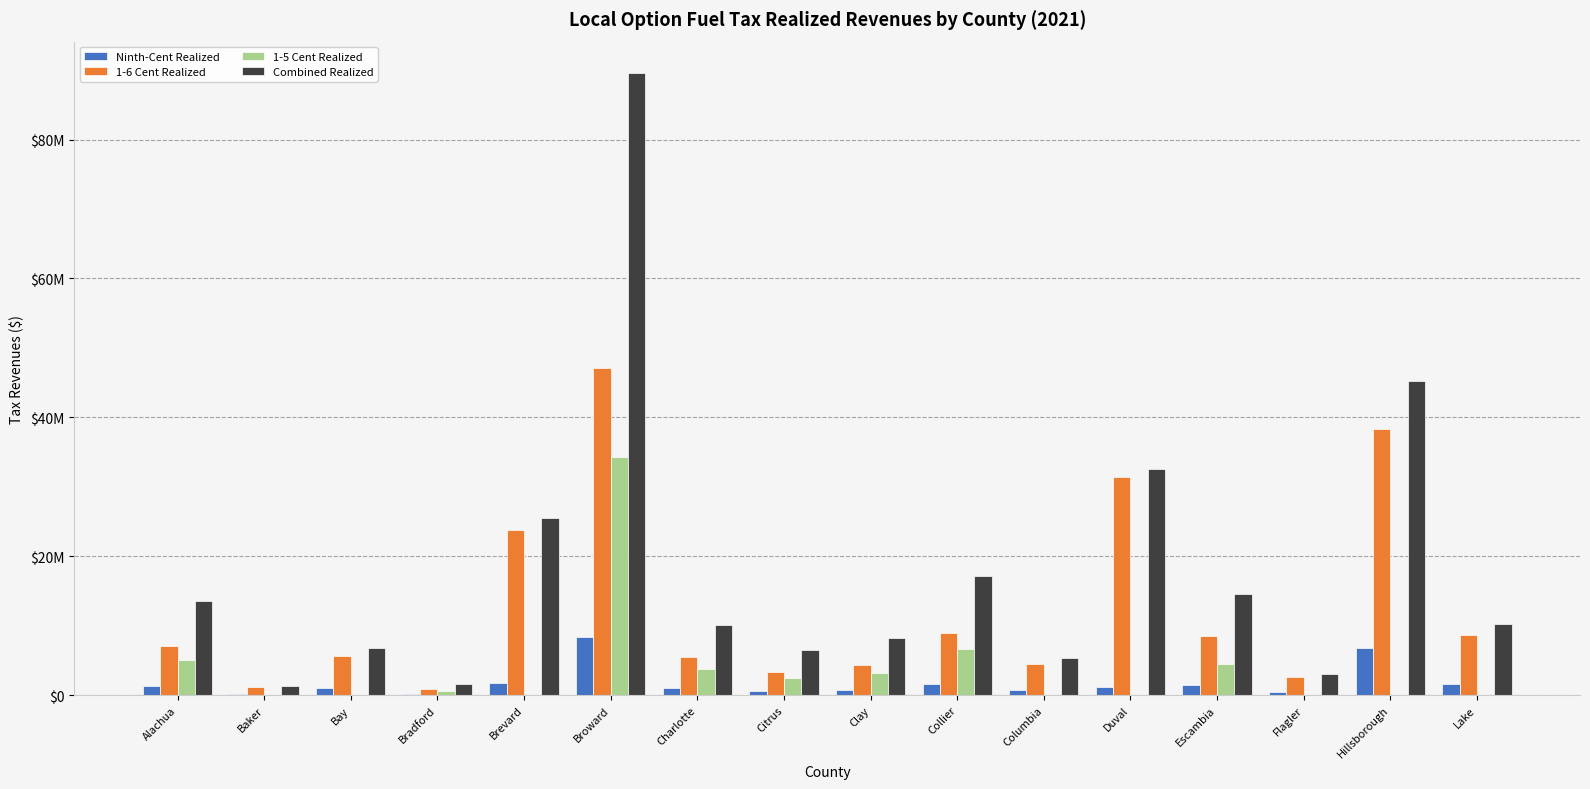

Are the bars horizontal?

No